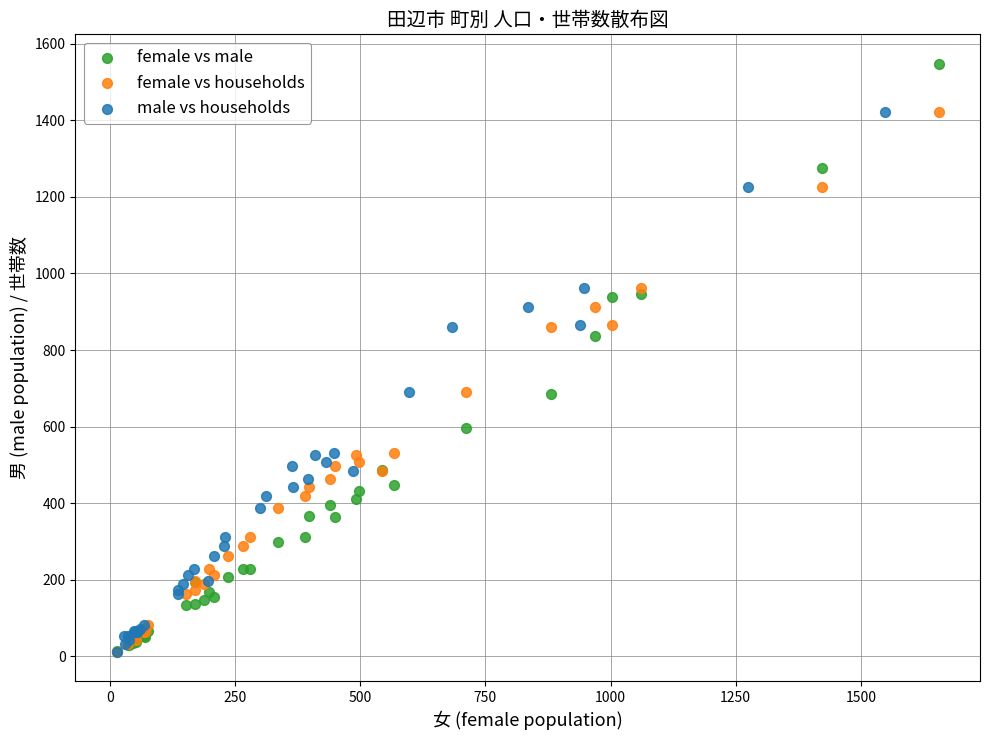

Which series has the widest spread of Y values?

female vs male